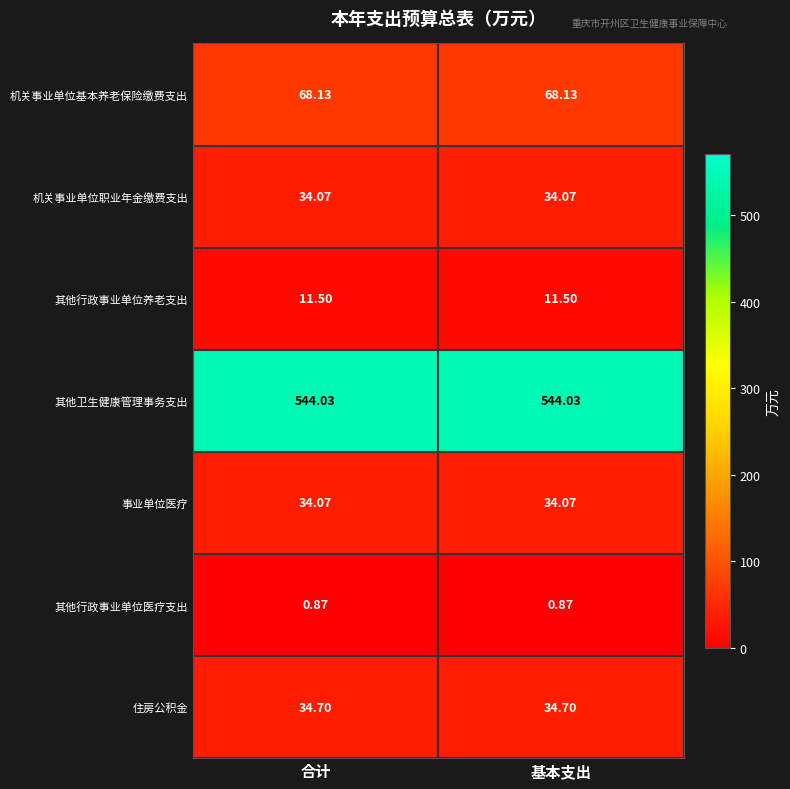

Which series has the largest total across all categories?

其他卫生健康管理事务支出